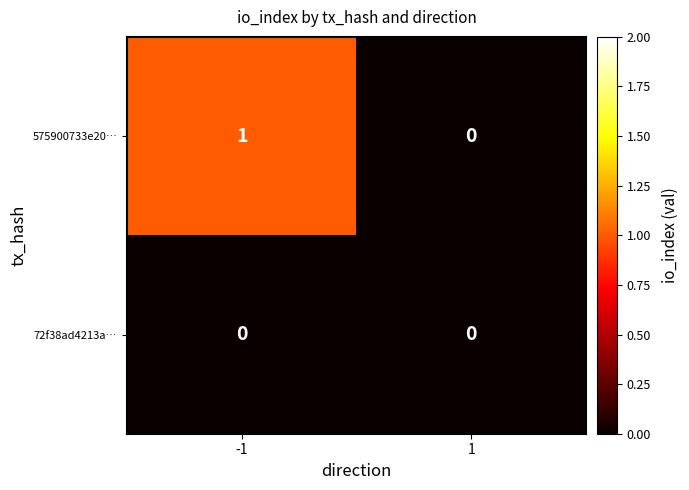

Which series changed the most between -1 and 1?

575900733e20…